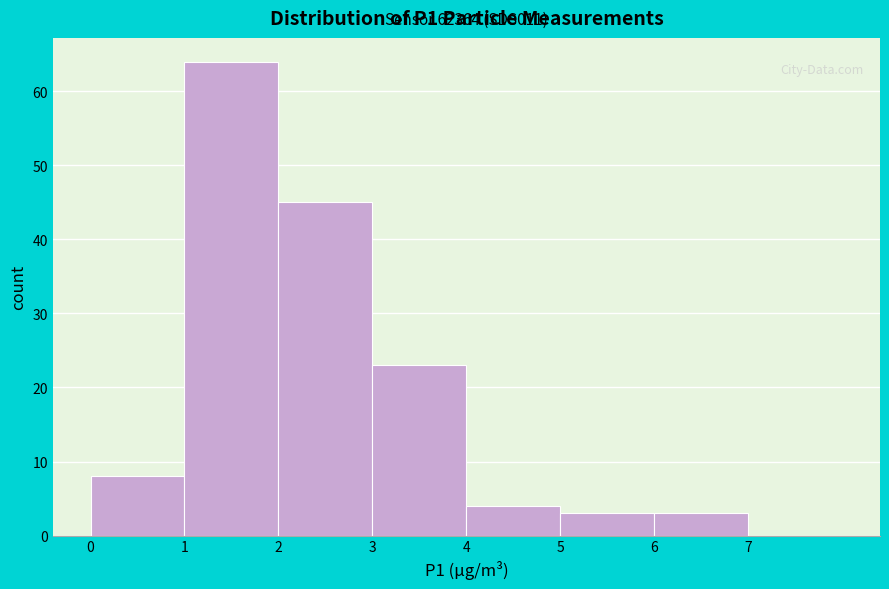

Over which range of the x-axis is the bar tallest?

1 to 2